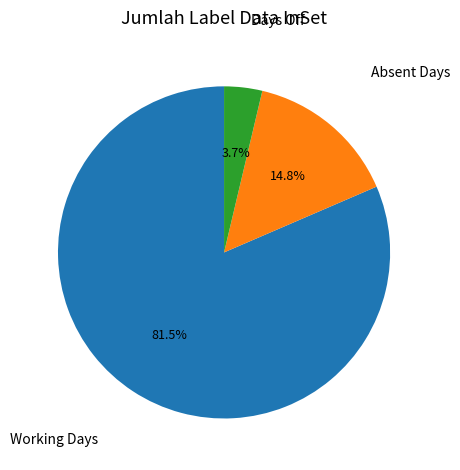

Count the number of slices in the pie.

3